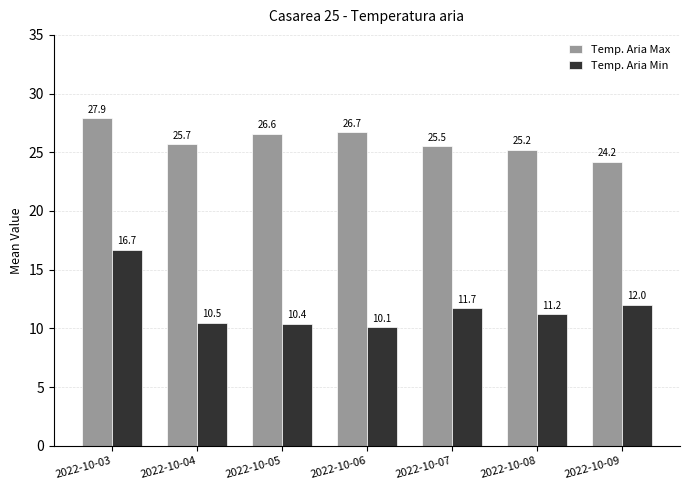

Reading right to left, transcribe all the data shown in this chart.

Temp. Aria Max: 2022-10-09=24.2	2022-10-08=25.2	2022-10-07=25.5	2022-10-06=26.7	2022-10-05=26.6	2022-10-04=25.7	2022-10-03=27.9
Temp. Aria Min: 2022-10-09=12.0	2022-10-08=11.2	2022-10-07=11.7	2022-10-06=10.1	2022-10-05=10.4	2022-10-04=10.5	2022-10-03=16.7